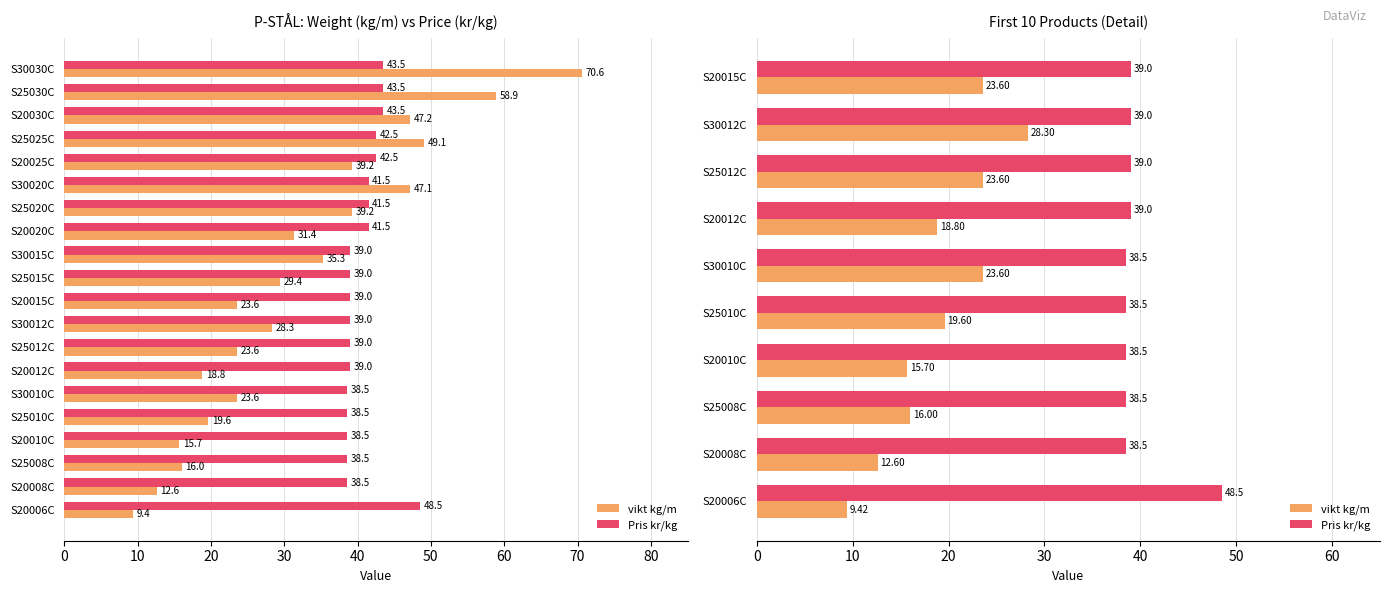

Which series has the largest range (max minus min)?

vikt kg/m